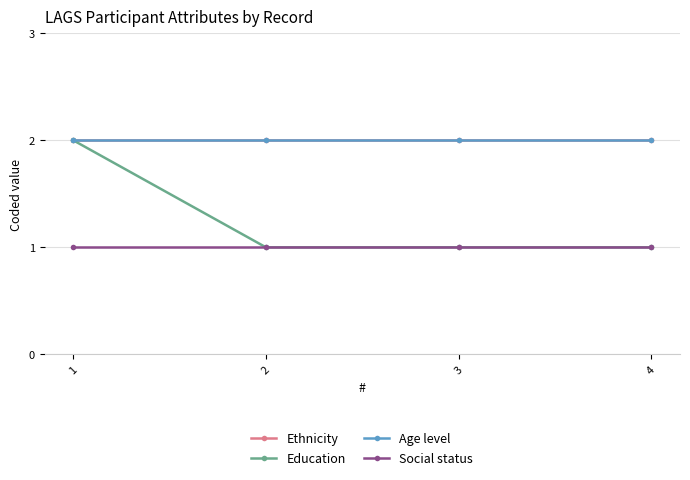

Between 3 and 2, which is larger?

3